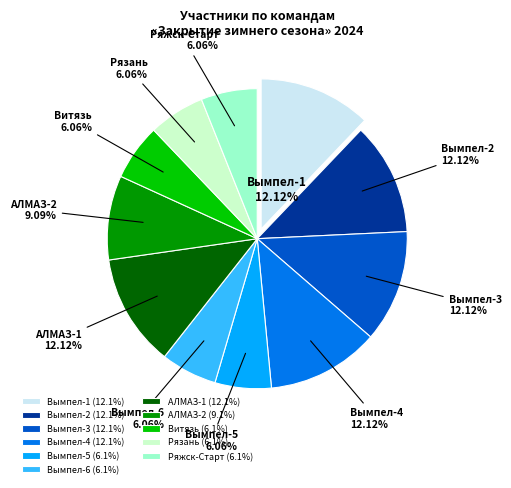

Count the number of slices in the pie.

11